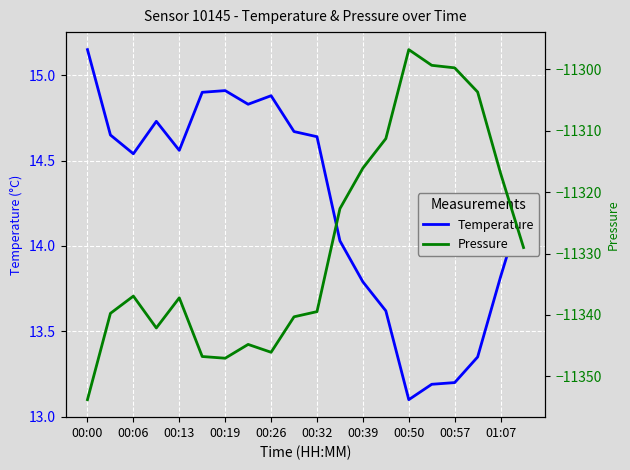

How many lines are shown in the chart?

2